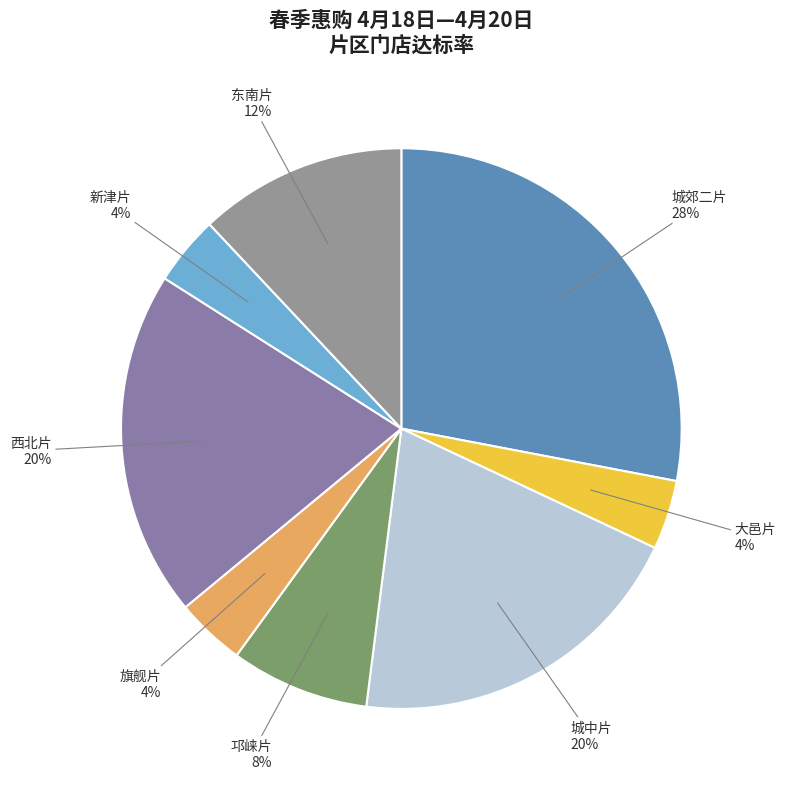

To the nearest percent, what is the difference between the largest and smallest slice percentages?

24%